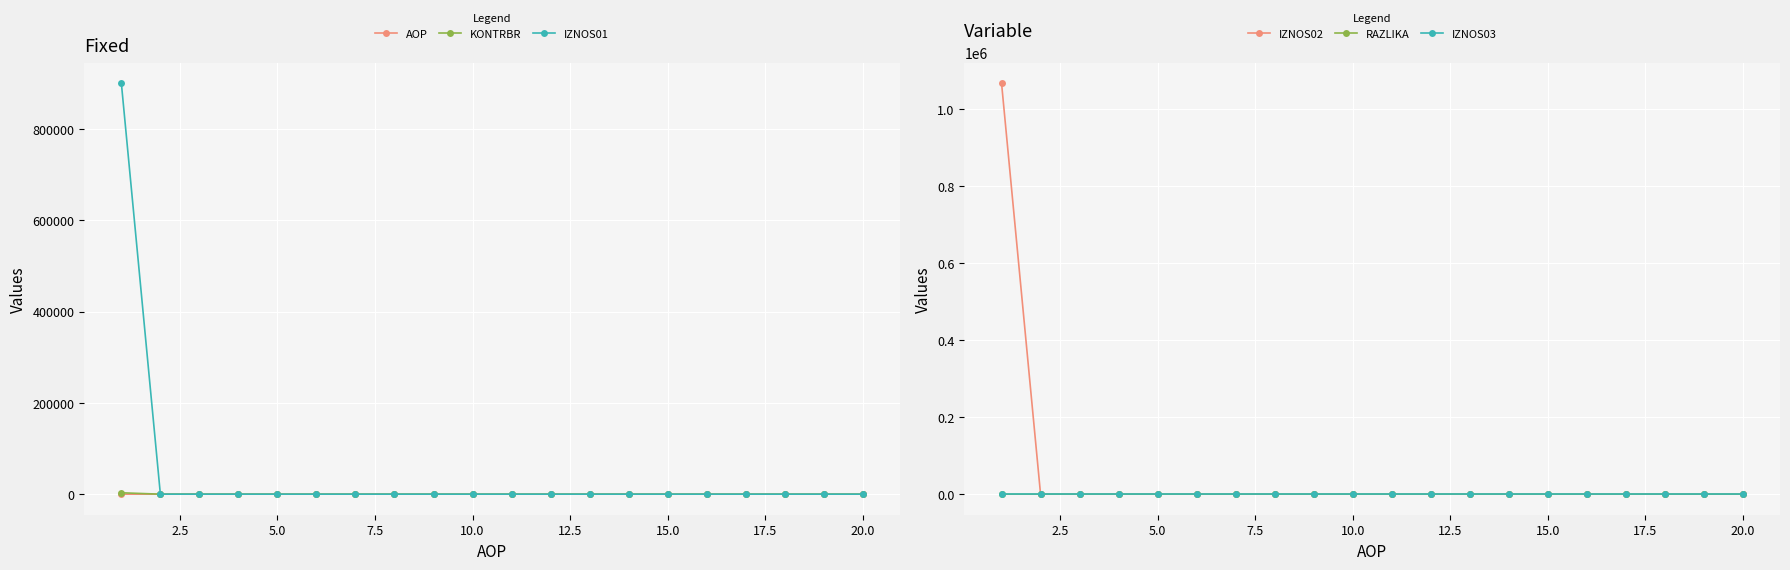

Reading left to right, extract all data points from this chart.

AOP: 1.0	2.0	3.0	4.0	5.0	6.0	7.0	8.0	9.0	10.0	11.0	12.0	13.0	14.0	15.0	16.0	17.0	18.0	19.0	20.0
KONTRBR: 3035.4	0.0	0.0	0.0	0.0	0.0	0.0	0.0	0.0	0.0	0.0	0.0	0.0	0.0	0.0	0.0	0.0	0.0	0.0	0.0
IZNOS01: 900284.0	0.0	0.0	0.0	0.0	0.0	0.0	0.0	0.0	0.0	0.0	0.0	0.0	0.0	0.0	0.0	0.0	0.0	0.0	0.0
IZNOS02: 1067552.4	0.0	0.0	0.0	0.0	0.0	0.0	0.0	0.0	0.0	0.0	0.0	0.0	0.0	0.0	0.0	0.0	0.0	0.0	0.0
RAZLIKA: 0.5	0.0	0.0	0.0	0.0	0.0	0.0	0.0	0.0	0.0	0.0	0.0	0.0	0.0	0.0	0.0	0.0	0.0	0.0	0.0
IZNOS03: 0.0	0.0	0.0	0.0	0.0	0.0	0.0	0.0	0.0	0.0	0.0	0.0	0.0	0.0	0.0	0.0	0.0	0.0	0.0	0.0